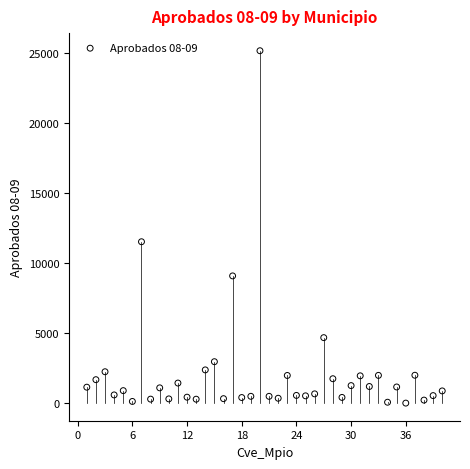

What is the range of Y values (max minus min)?

25170